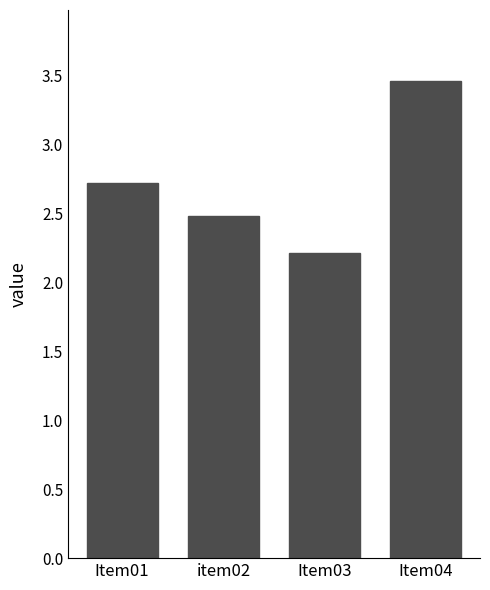

List the labels in order of value, largest first.

Item04, Item01, item02, Item03